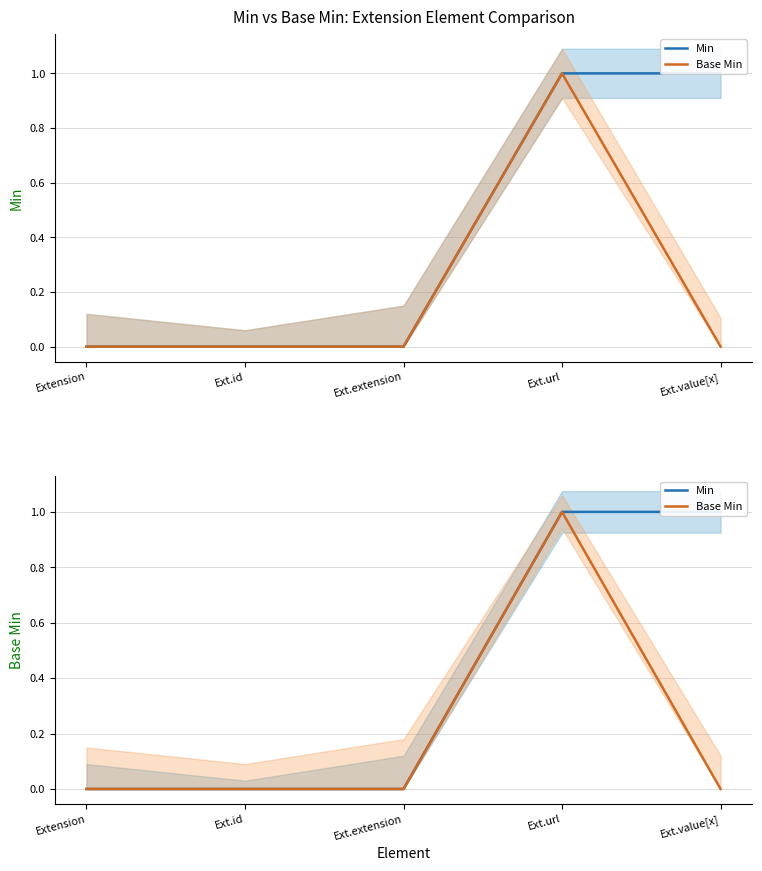

At which category does the chart reach its peak across all series?

Ext.url